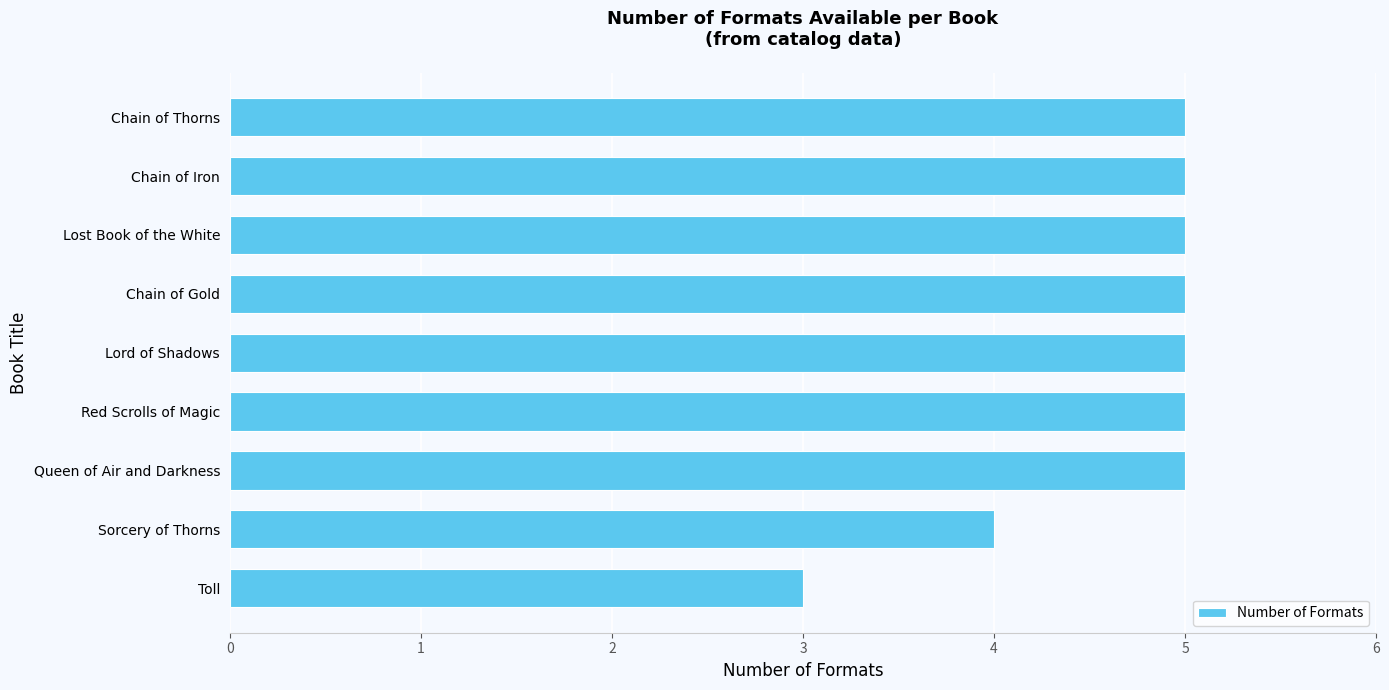

The chart shows a value of 5 at Chain of Thorns. True or false?

True